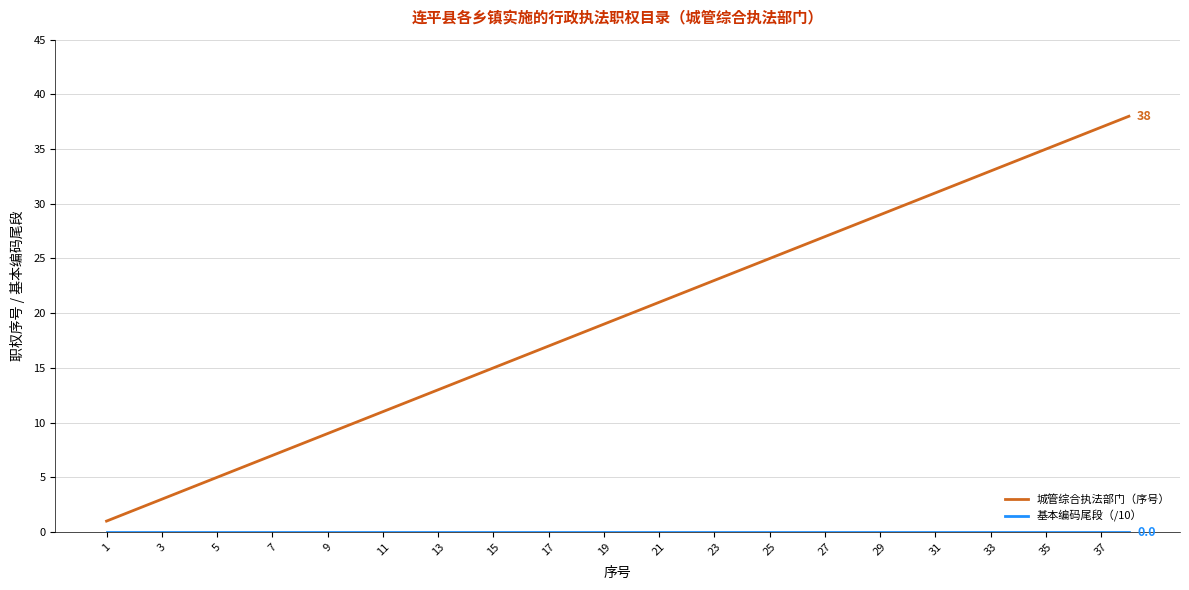

Which series has the largest range (max minus min)?

城管综合执法部门（序号）